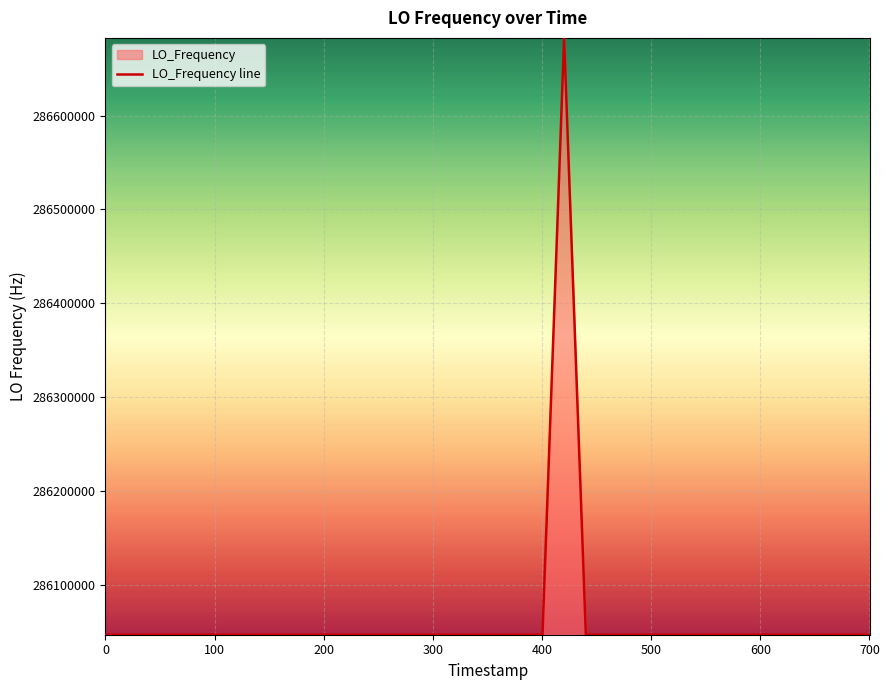

How many data points are less than 286046998?

20